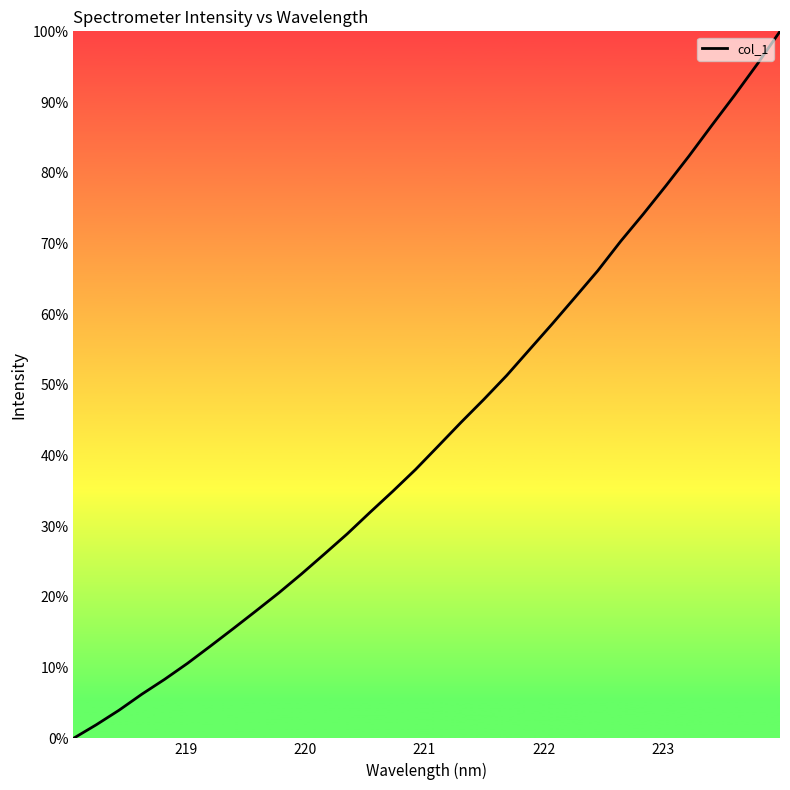

What is the sum of all values?

1386.9